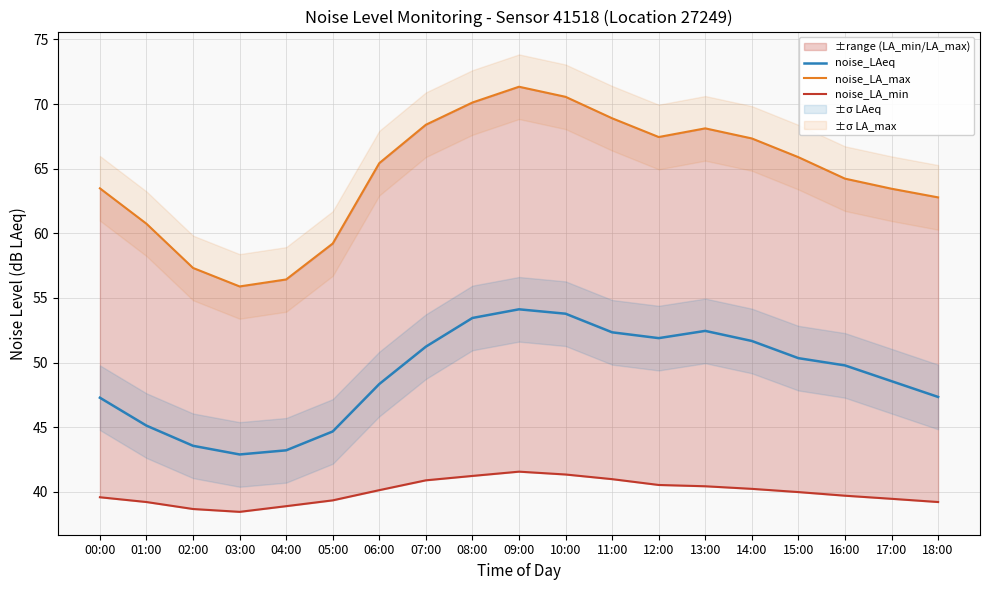

At which label does noise_LA_min first exceed 39?

00:00